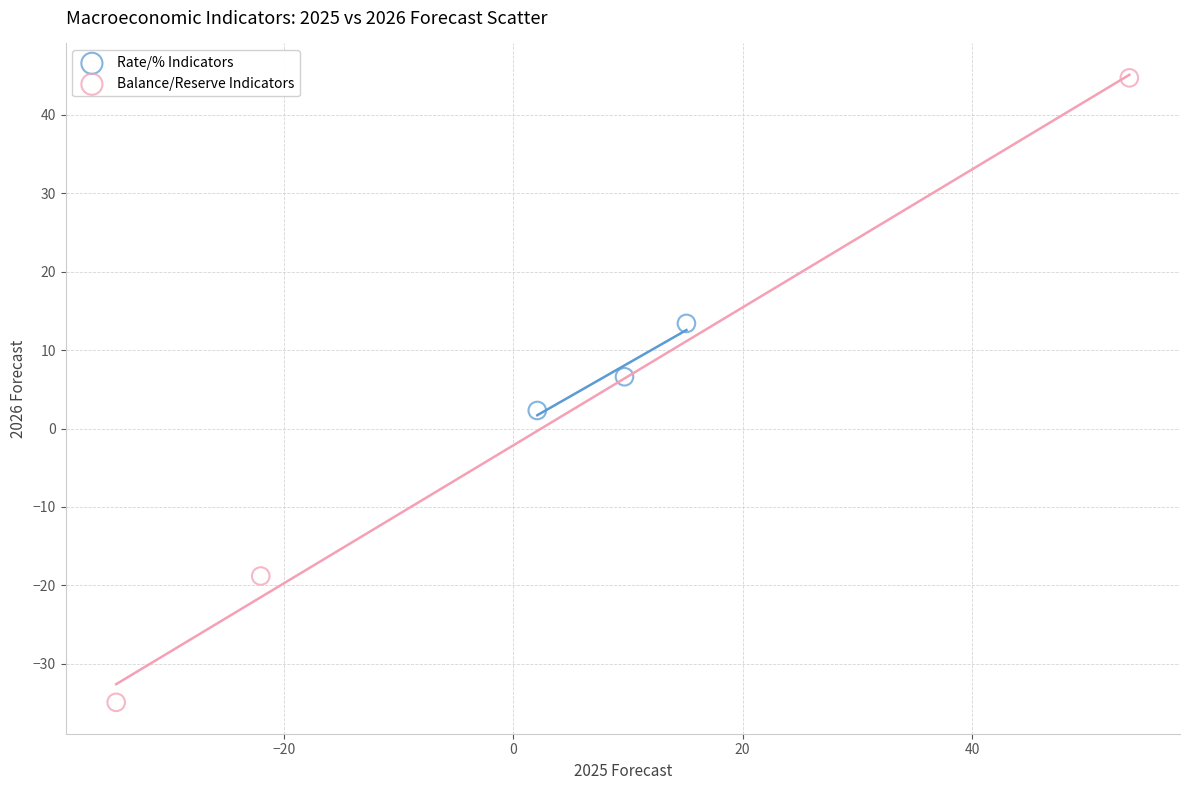

Which series has the widest spread of Y values?

Balance/Reserve Indicators